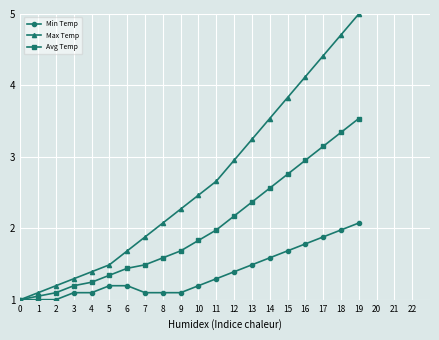

Between 0 and 18, which series saw the biggest shift?

Max Temp